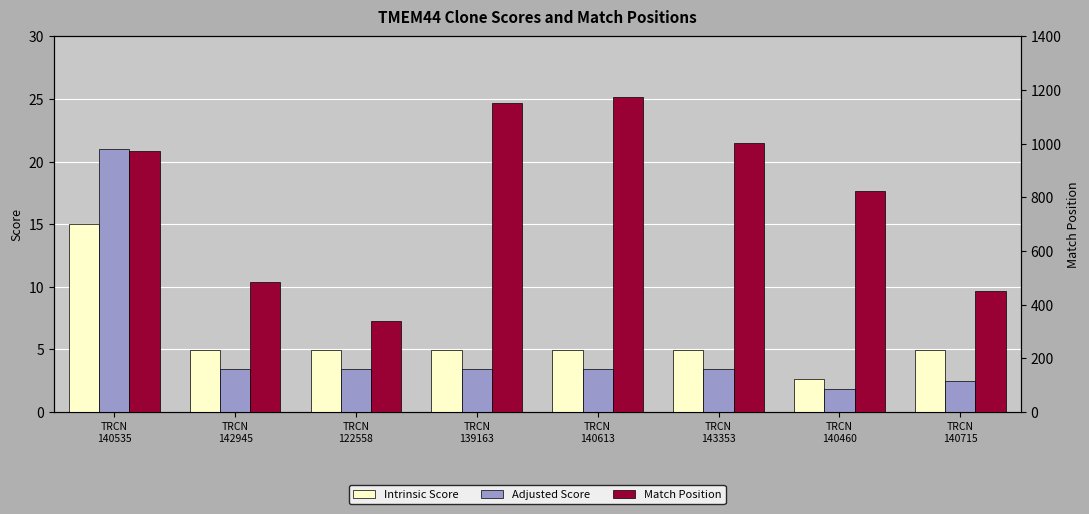

Where is Intrinsic Score nearest to the value 8?

TRCN
142945